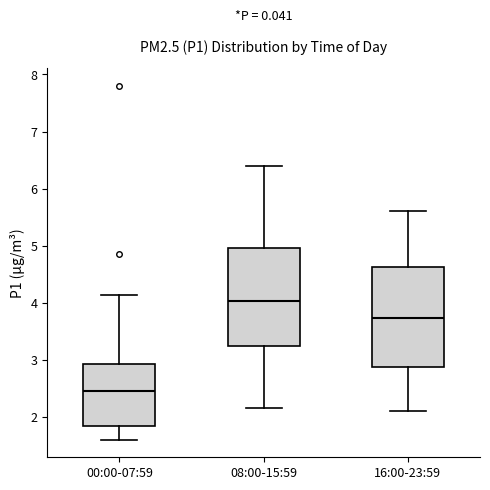

Reading left to right, transcribe this box plot: for each box, give where its median line is, the range the box spans, and where its two whiskers end, as read against the y-axis. The values are not printed on the chart, so give them approximately, as read against the axis.

00:00-07:59: median 2.4, box 1.8 to 2.9, whiskers 1.6 to 4.1
08:00-15:59: median 4.0, box 3.2 to 5.0, whiskers 2.2 to 6.4
16:00-23:59: median 3.7, box 2.9 to 4.6, whiskers 2.1 to 5.6